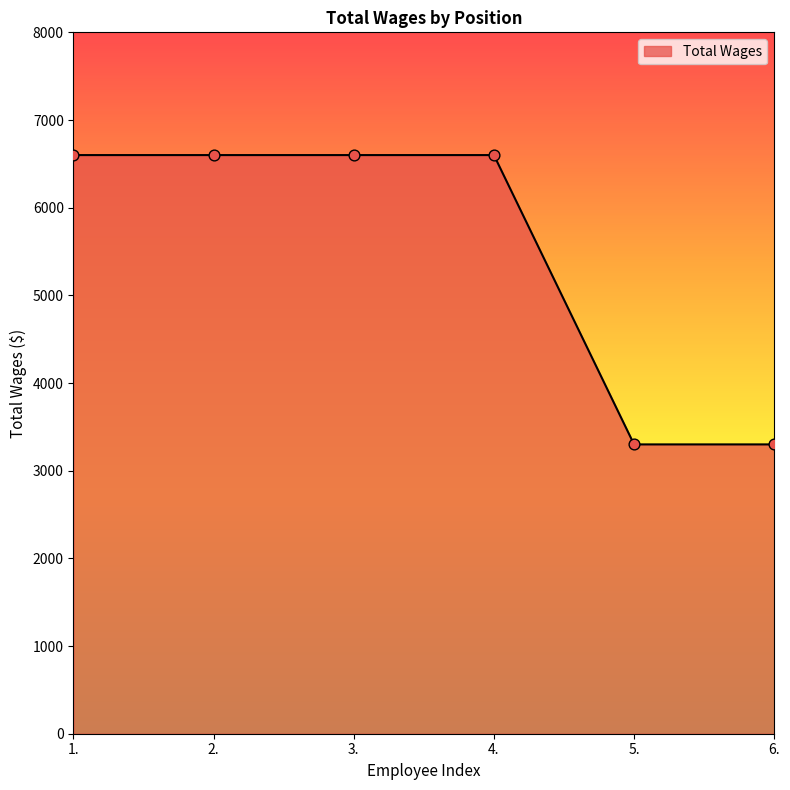

Approximately how many times larger is the value at 2. compared to 5.?

2.0